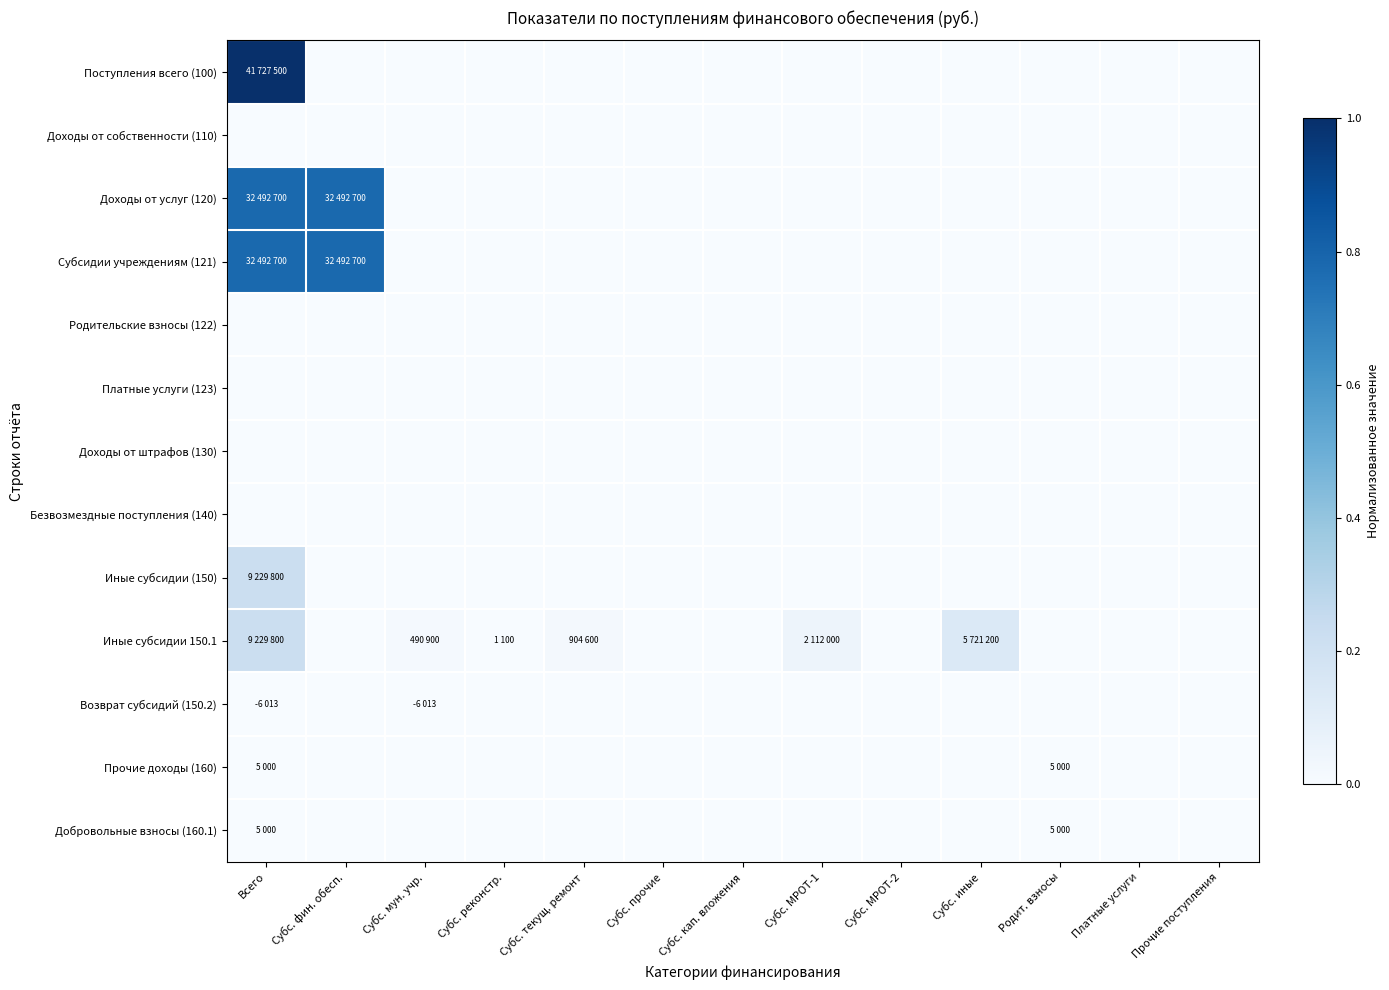

Reading right to left, what are all the values shown in this chart?

Поступления всего (100): Прочие поступления=0.0	Платные услуги=0.0	Родит. взносы=0.0	Субс. иные=0.0	Субс. МРОТ-2=0.0	Субс. МРОТ-1=0.0	Субс. кап. вложения=0.0	Субс. прочие=0.0	Субс. текущ. ремонт=0.0	Субс. реконстр.=0.0	Субс. мун. учр.=0.0	Субс. фин. обесп.=0.0	Всего=1.0
Доходы от собственности (110): Прочие поступления=0.0	Платные услуги=0.0	Родит. взносы=0.0	Субс. иные=0.0	Субс. МРОТ-2=0.0	Субс. МРОТ-1=0.0	Субс. кап. вложения=0.0	Субс. прочие=0.0	Субс. текущ. ремонт=0.0	Субс. реконстр.=0.0	Субс. мун. учр.=0.0	Субс. фин. обесп.=0.0	Всего=0.0
Доходы от услуг (120): Прочие поступления=0.0	Платные услуги=0.0	Родит. взносы=0.0	Субс. иные=0.0	Субс. МРОТ-2=0.0	Субс. МРОТ-1=0.0	Субс. кап. вложения=0.0	Субс. прочие=0.0	Субс. текущ. ремонт=0.0	Субс. реконстр.=0.0	Субс. мун. учр.=0.0	Субс. фин. обесп.=0.8	Всего=0.8
Субсидии учреждениям (121): Прочие поступления=0.0	Платные услуги=0.0	Родит. взносы=0.0	Субс. иные=0.0	Субс. МРОТ-2=0.0	Субс. МРОТ-1=0.0	Субс. кап. вложения=0.0	Субс. прочие=0.0	Субс. текущ. ремонт=0.0	Субс. реконстр.=0.0	Субс. мун. учр.=0.0	Субс. фин. обесп.=0.8	Всего=0.8
Родительские взносы (122): Прочие поступления=0.0	Платные услуги=0.0	Родит. взносы=0.0	Субс. иные=0.0	Субс. МРОТ-2=0.0	Субс. МРОТ-1=0.0	Субс. кап. вложения=0.0	Субс. прочие=0.0	Субс. текущ. ремонт=0.0	Субс. реконстр.=0.0	Субс. мун. учр.=0.0	Субс. фин. обесп.=0.0	Всего=0.0
Платные услуги (123): Прочие поступления=0.0	Платные услуги=0.0	Родит. взносы=0.0	Субс. иные=0.0	Субс. МРОТ-2=0.0	Субс. МРОТ-1=0.0	Субс. кап. вложения=0.0	Субс. прочие=0.0	Субс. текущ. ремонт=0.0	Субс. реконстр.=0.0	Субс. мун. учр.=0.0	Субс. фин. обесп.=0.0	Всего=0.0
Доходы от штрафов (130): Прочие поступления=0.0	Платные услуги=0.0	Родит. взносы=0.0	Субс. иные=0.0	Субс. МРОТ-2=0.0	Субс. МРОТ-1=0.0	Субс. кап. вложения=0.0	Субс. прочие=0.0	Субс. текущ. ремонт=0.0	Субс. реконстр.=0.0	Субс. мун. учр.=0.0	Субс. фин. обесп.=0.0	Всего=0.0
Безвозмездные поступления (140): Прочие поступления=0.0	Платные услуги=0.0	Родит. взносы=0.0	Субс. иные=0.0	Субс. МРОТ-2=0.0	Субс. МРОТ-1=0.0	Субс. кап. вложения=0.0	Субс. прочие=0.0	Субс. текущ. ремонт=0.0	Субс. реконстр.=0.0	Субс. мун. учр.=0.0	Субс. фин. обесп.=0.0	Всего=0.0
Иные субсидии (150): Прочие поступления=0.0	Платные услуги=0.0	Родит. взносы=0.0	Субс. иные=0.0	Субс. МРОТ-2=0.0	Субс. МРОТ-1=0.0	Субс. кап. вложения=0.0	Субс. прочие=0.0	Субс. текущ. ремонт=0.0	Субс. реконстр.=0.0	Субс. мун. учр.=0.0	Субс. фин. обесп.=0.0	Всего=0.2
Иные субсидии 150.1: Прочие поступления=0.0	Платные услуги=0.0	Родит. взносы=0.0	Субс. иные=0.1	Субс. МРОТ-2=0.0	Субс. МРОТ-1=0.1	Субс. кап. вложения=0.0	Субс. прочие=0.0	Субс. текущ. ремонт=0.0	Субс. реконстр.=0.0	Субс. мун. учр.=0.0	Субс. фин. обесп.=0.0	Всего=0.2
Возврат субсидий (150.2): Прочие поступления=0.0	Платные услуги=0.0	Родит. взносы=0.0	Субс. иные=0.0	Субс. МРОТ-2=0.0	Субс. МРОТ-1=0.0	Субс. кап. вложения=0.0	Субс. прочие=0.0	Субс. текущ. ремонт=0.0	Субс. реконстр.=0.0	Субс. мун. учр.=0.0	Субс. фин. обесп.=0.0	Всего=0.0
Прочие доходы (160): Прочие поступления=0.0	Платные услуги=0.0	Родит. взносы=0.0	Субс. иные=0.0	Субс. МРОТ-2=0.0	Субс. МРОТ-1=0.0	Субс. кап. вложения=0.0	Субс. прочие=0.0	Субс. текущ. ремонт=0.0	Субс. реконстр.=0.0	Субс. мун. учр.=0.0	Субс. фин. обесп.=0.0	Всего=0.0
Добровольные взносы (160.1): Прочие поступления=0.0	Платные услуги=0.0	Родит. взносы=0.0	Субс. иные=0.0	Субс. МРОТ-2=0.0	Субс. МРОТ-1=0.0	Субс. кап. вложения=0.0	Субс. прочие=0.0	Субс. текущ. ремонт=0.0	Субс. реконстр.=0.0	Субс. мун. учр.=0.0	Субс. фин. обесп.=0.0	Всего=0.0